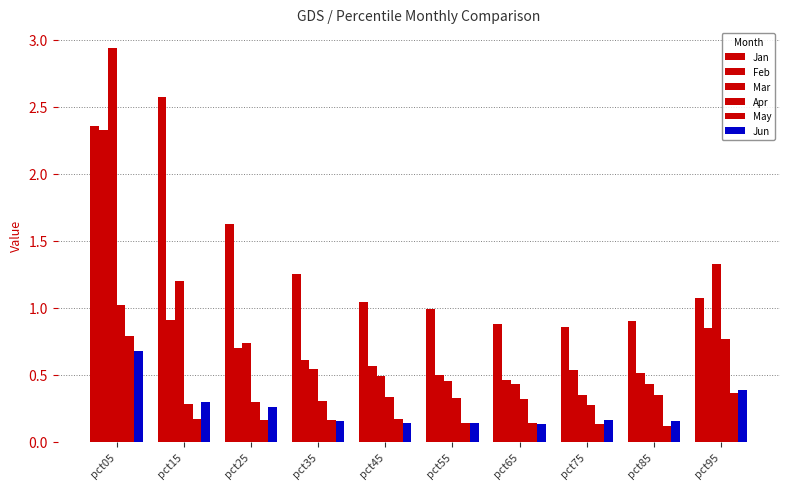

Reading left to right, list all the values displayed in this chart.

Jan: pct05=2.4	pct15=2.6	pct25=1.6	pct35=1.3	pct45=1.0	pct55=1.0	pct65=0.9	pct75=0.9	pct85=0.9	pct95=1.1
Feb: pct05=2.3	pct15=0.9	pct25=0.7	pct35=0.6	pct45=0.6	pct55=0.5	pct65=0.5	pct75=0.5	pct85=0.5	pct95=0.8
Mar: pct05=2.9	pct15=1.2	pct25=0.7	pct35=0.5	pct45=0.5	pct55=0.5	pct65=0.4	pct75=0.4	pct85=0.4	pct95=1.3
Apr: pct05=1.0	pct15=0.3	pct25=0.3	pct35=0.3	pct45=0.3	pct55=0.3	pct65=0.3	pct75=0.3	pct85=0.3	pct95=0.8
May: pct05=0.8	pct15=0.2	pct25=0.2	pct35=0.2	pct45=0.2	pct55=0.1	pct65=0.1	pct75=0.1	pct85=0.1	pct95=0.4
Jun: pct05=0.7	pct15=0.3	pct25=0.3	pct35=0.2	pct45=0.1	pct55=0.1	pct65=0.1	pct75=0.2	pct85=0.2	pct95=0.4